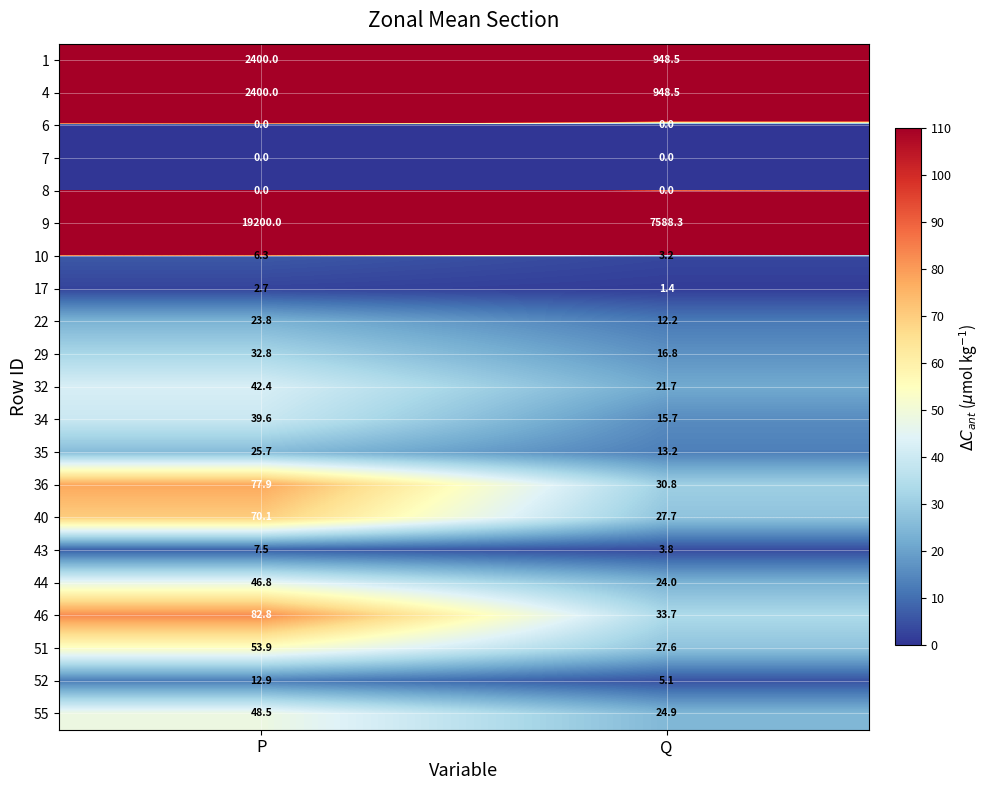

List the labels in order of 40 value, smallest first.

Q, P